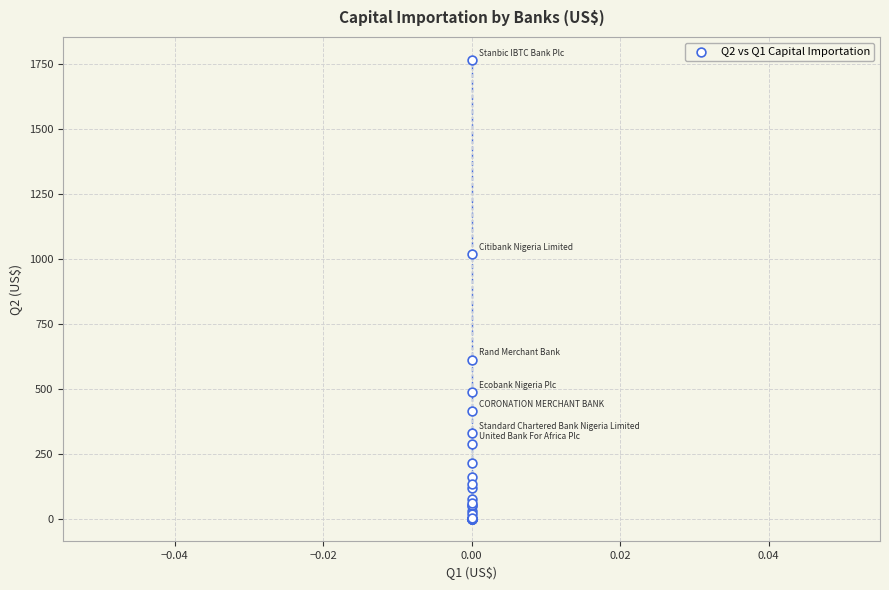

What Y value in the scatter plot is closest to 882?

1017.0